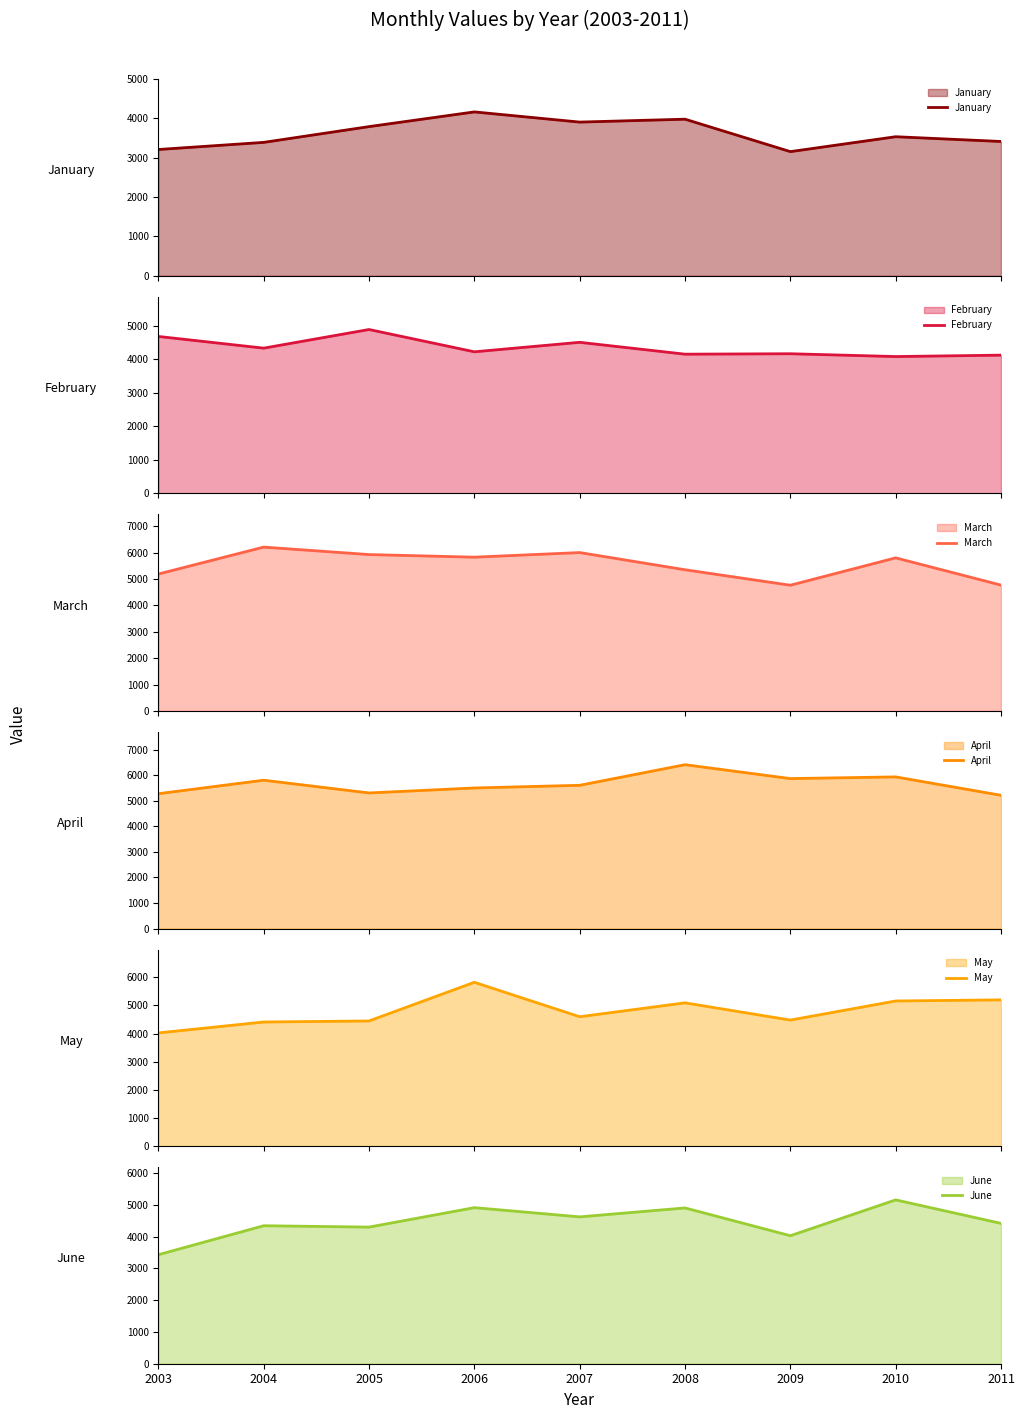

What is the difference between the March values at 2008 and 2005?

576